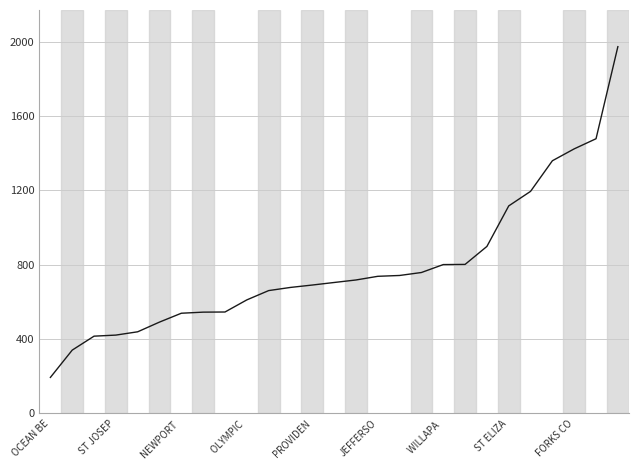

What is the minimum value shown in the chart?

193.7